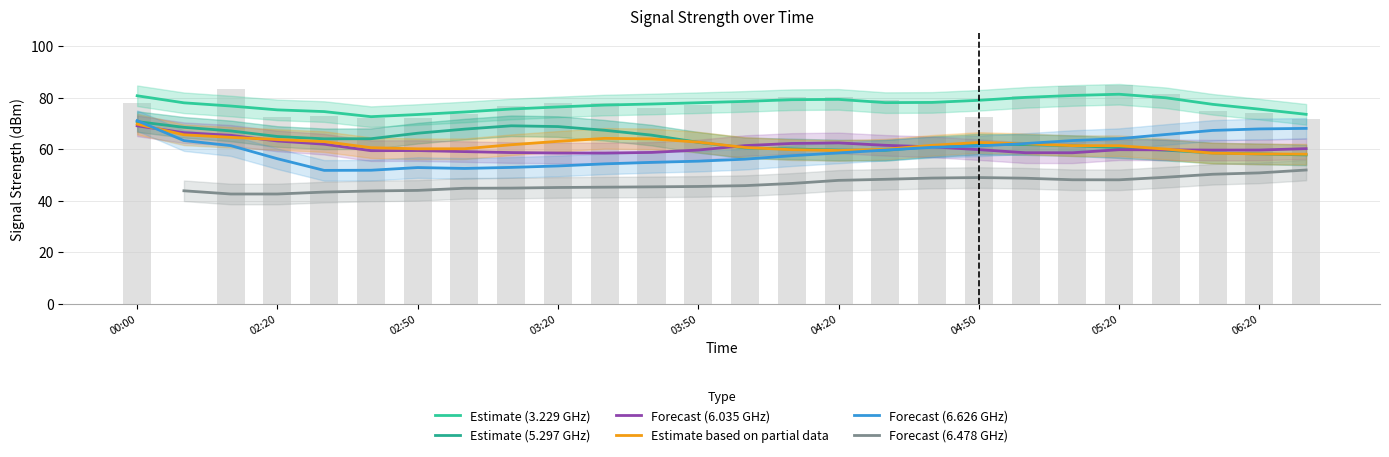

What are all the series names shown in the legend?

Estimate (3.229 GHz), Estimate (5.297 GHz), Forecast (6.035 GHz), Estimate based on partial data, Forecast (6.626 GHz), Forecast (6.478 GHz)